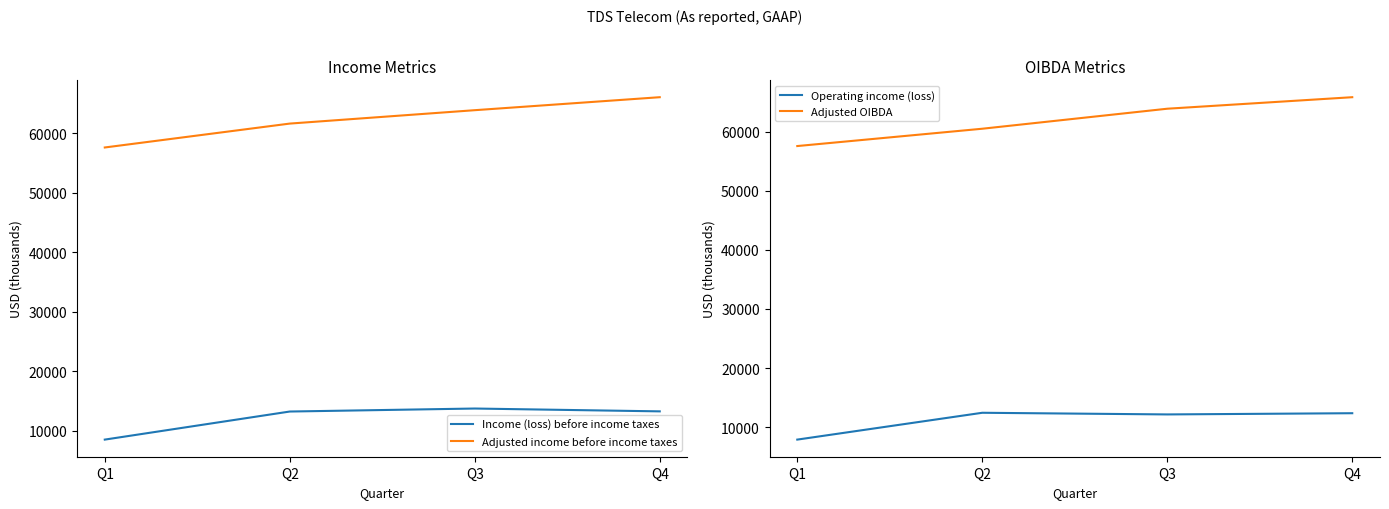

What is the sum of the Adjusted income before income taxes values at Q3 and Q1?

121498